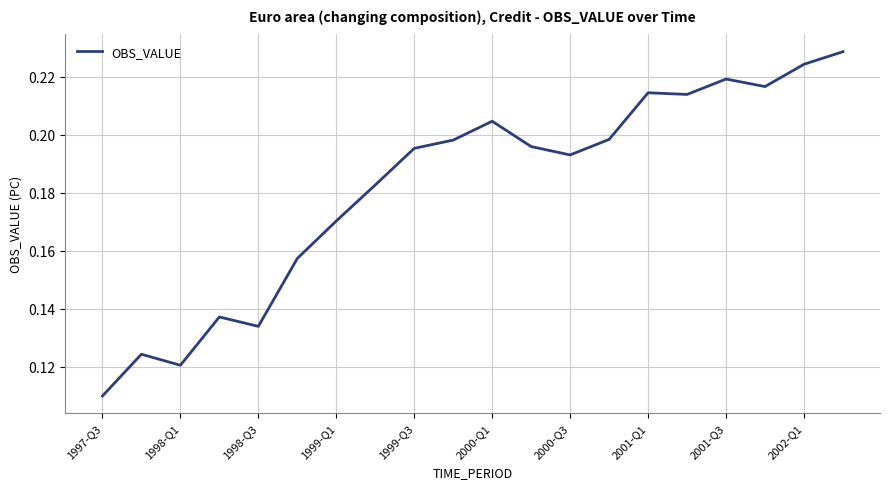

What is the difference between the second highest and minimum values?

0.1